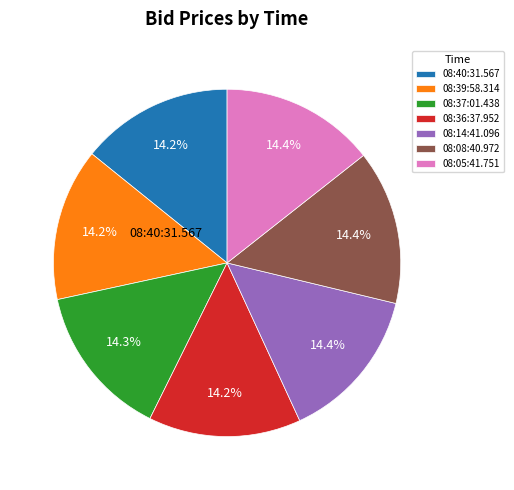

Does 08:37:01.438 account for over 50% of the chart?

No